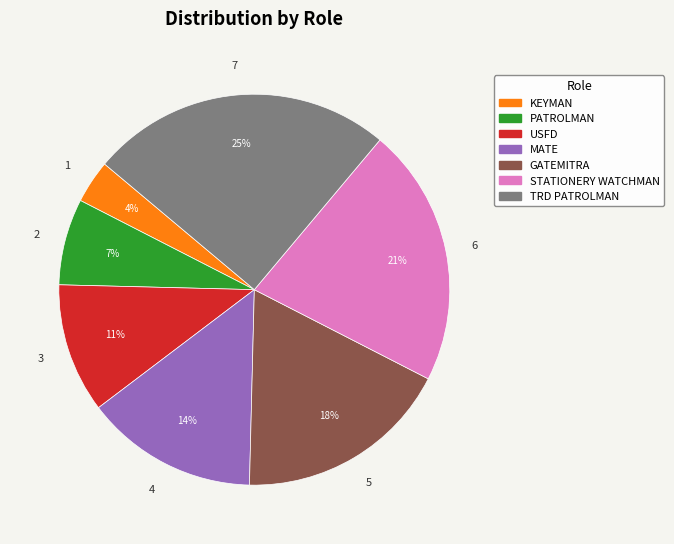

Does any single category account for the majority?

No